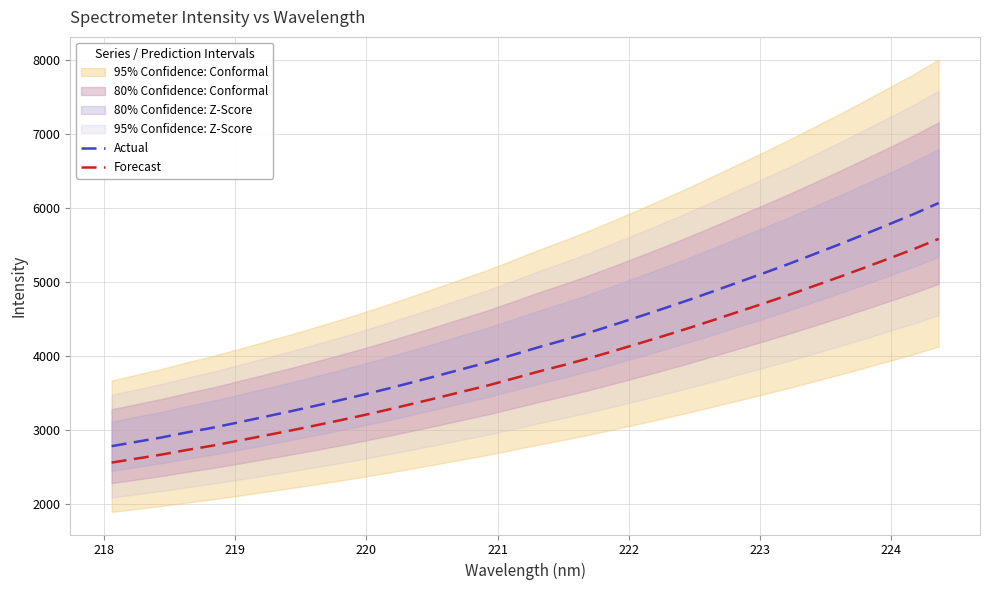

What is the minimum value for Actual?

2780.0